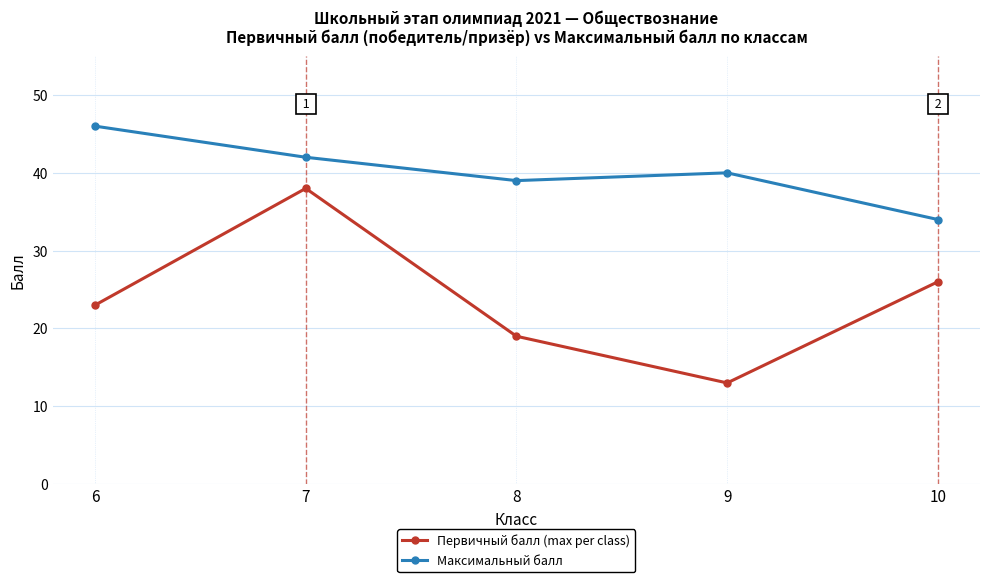

Reading left to right, list all the values displayed in this chart.

Первичный балл (max per class): 6=23	7=38	8=19	9=13	10=26
Максимальный балл: 6=46	7=42	8=39	9=40	10=34